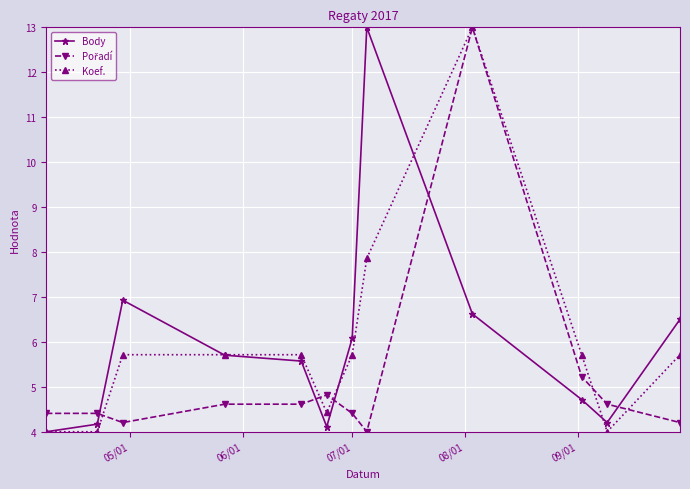

What is the value of the Koef. point at the 11th from the left?

4.0